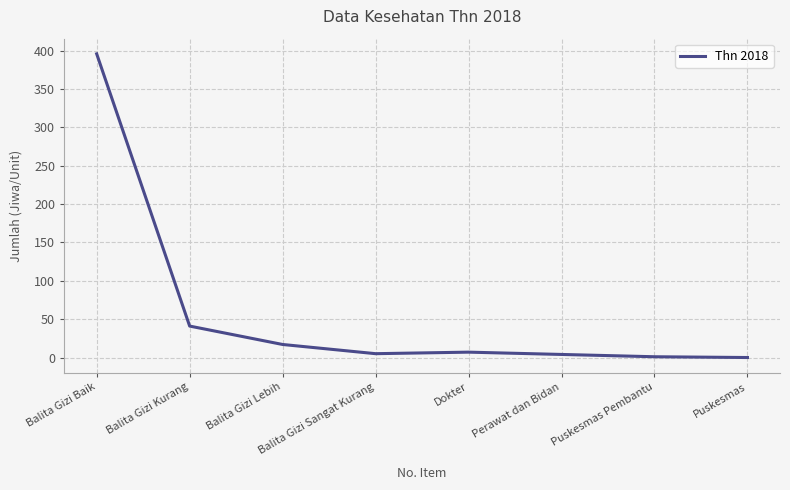

Which has a higher value, Balita Gizi Lebih or Dokter?

Balita Gizi Lebih